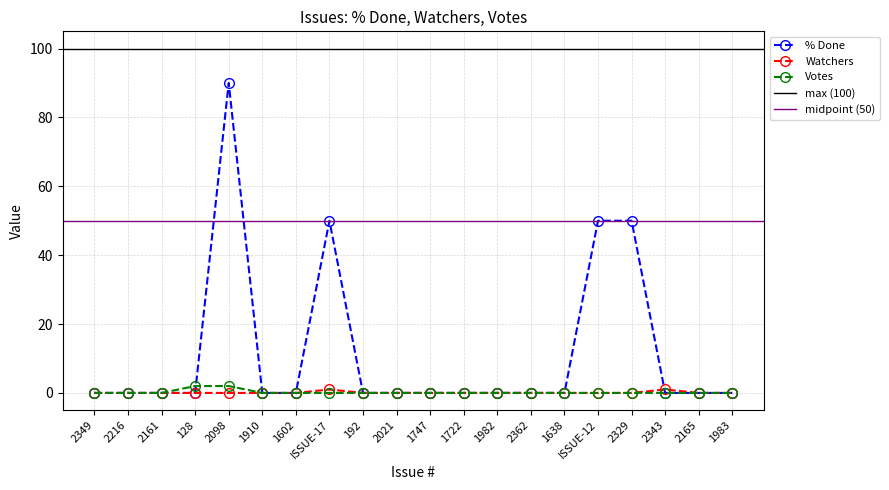

What is the difference between the second highest and minimum values in the Votes series?

2